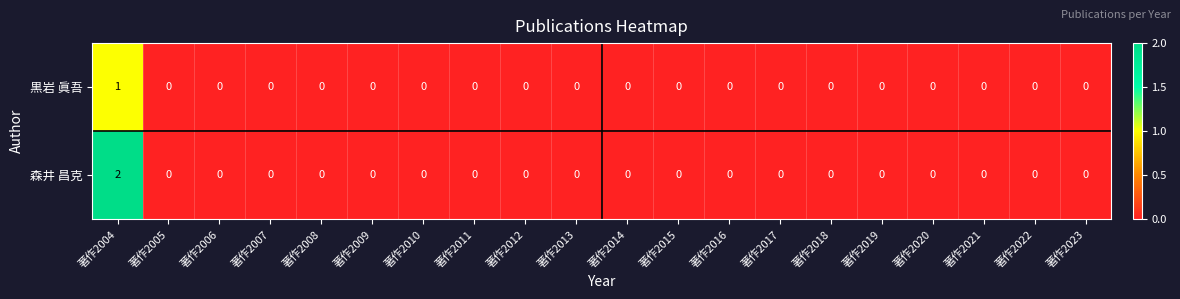

Which series has the largest total across all categories?

森井 昌克